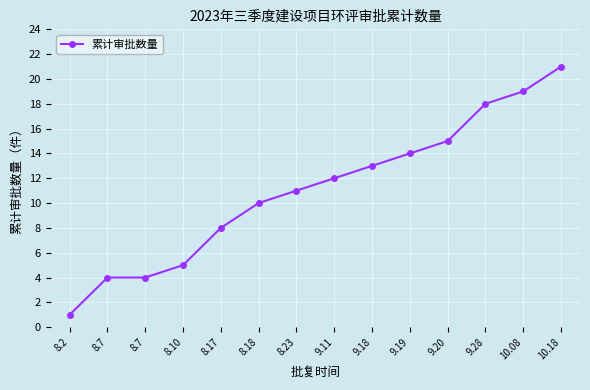

Reading right to left, what are all the values shown in this chart?

10.18=21	10.08=19	9.28=18	9.20=15	9.19=14	9.18=13	9.11=12	8.23=11	8.18=10	8.17=8	8.10=5	8.7=4	8.7=4	8.2=1